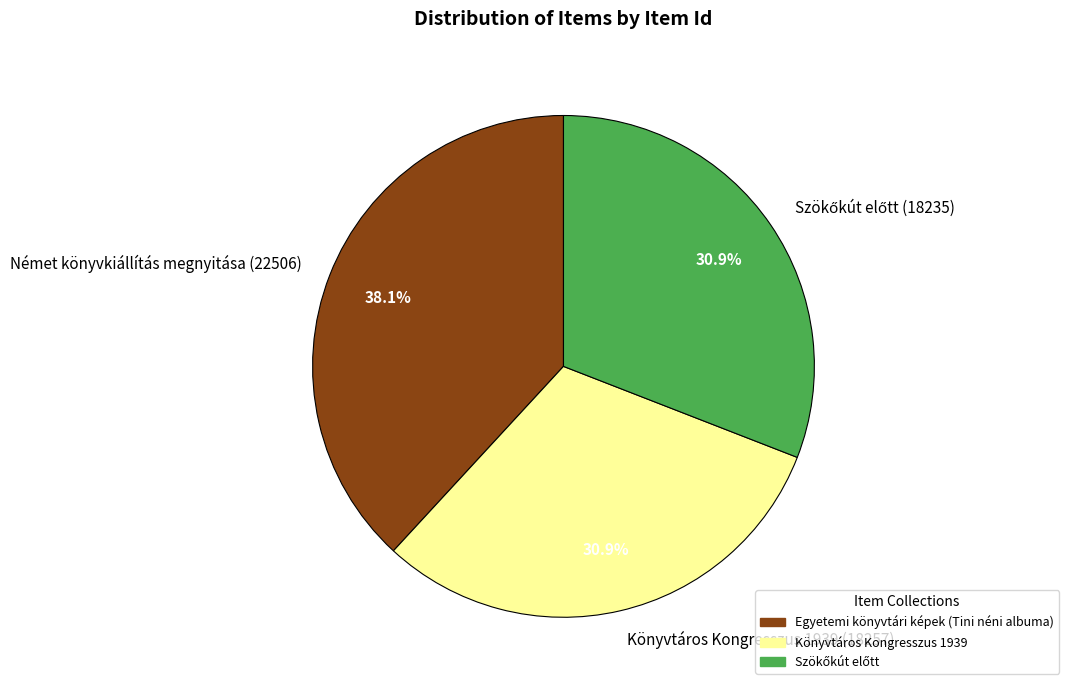

Which slice is the largest?

Német könyvkiállítás megnyitása (22506)